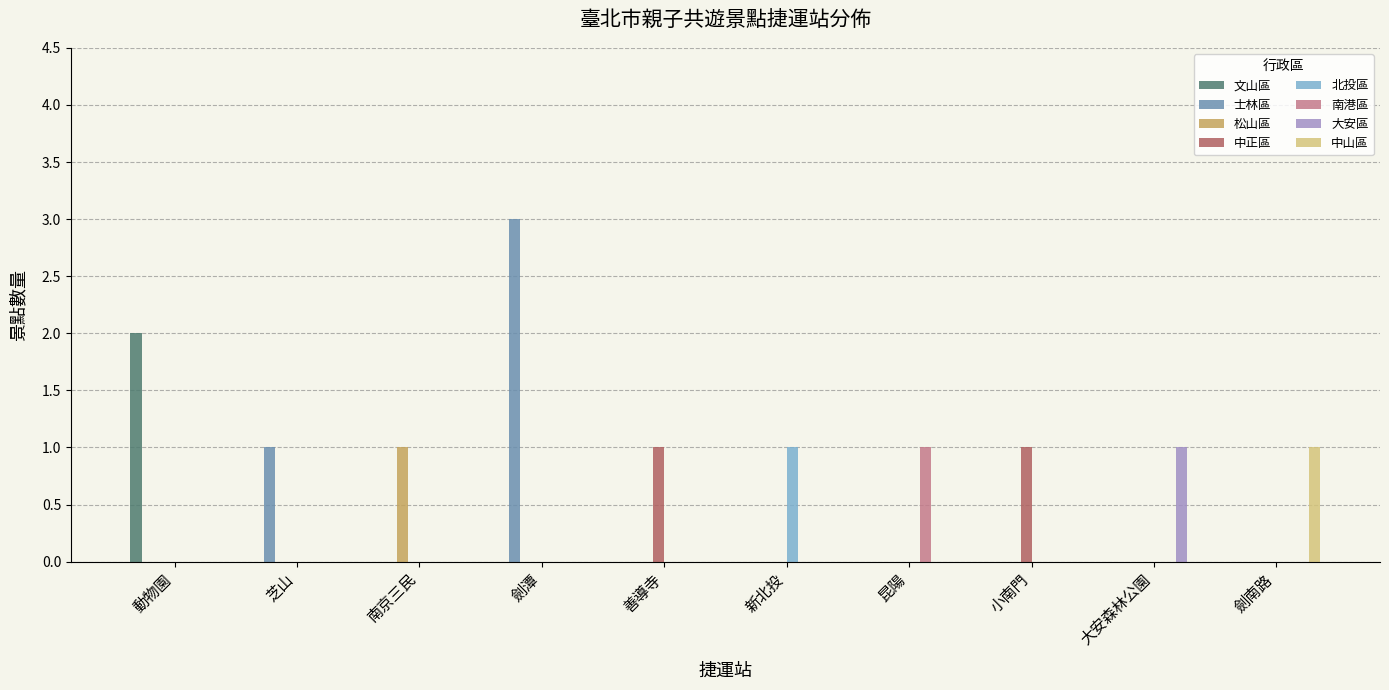

At which category does the chart reach its peak across all series?

劍潭